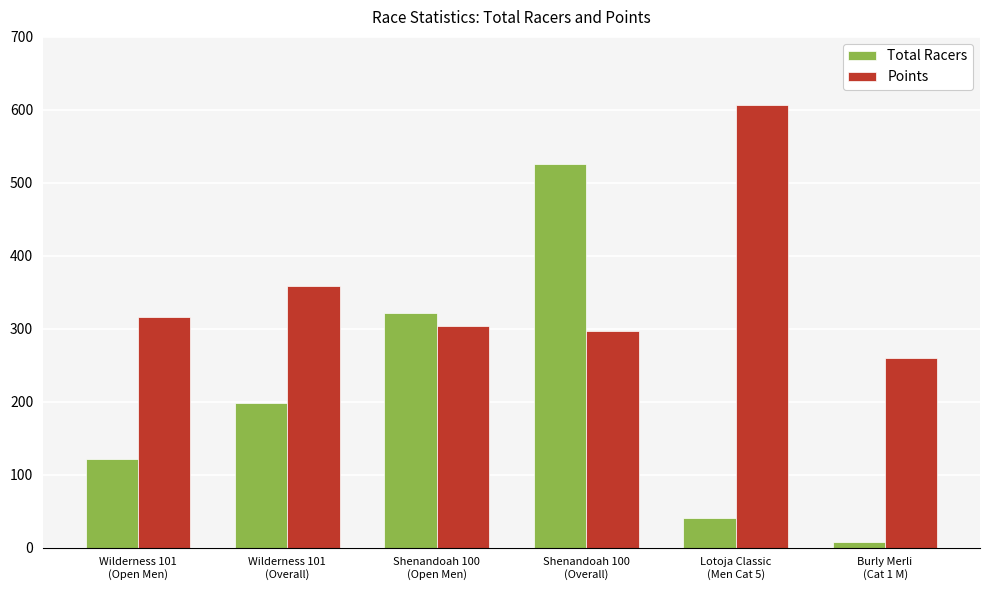

At which label is Total Racers closest to 266?

Shenandoah 100
(Open Men)